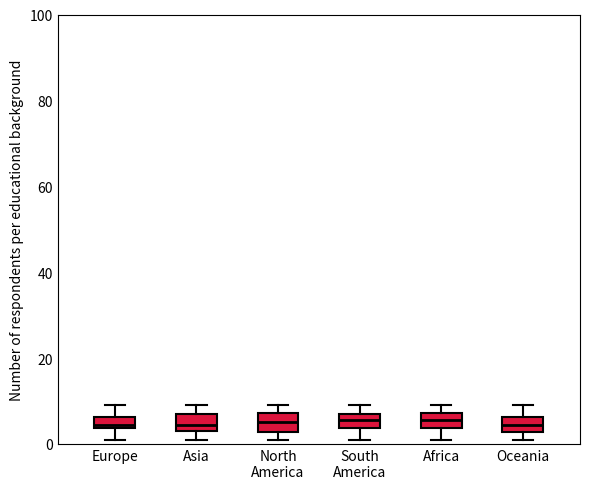

Where does the lower whisker of the box for Africa end on the y-axis? The values are not printed on the chart, so give them approximately, as read against the axis.

2